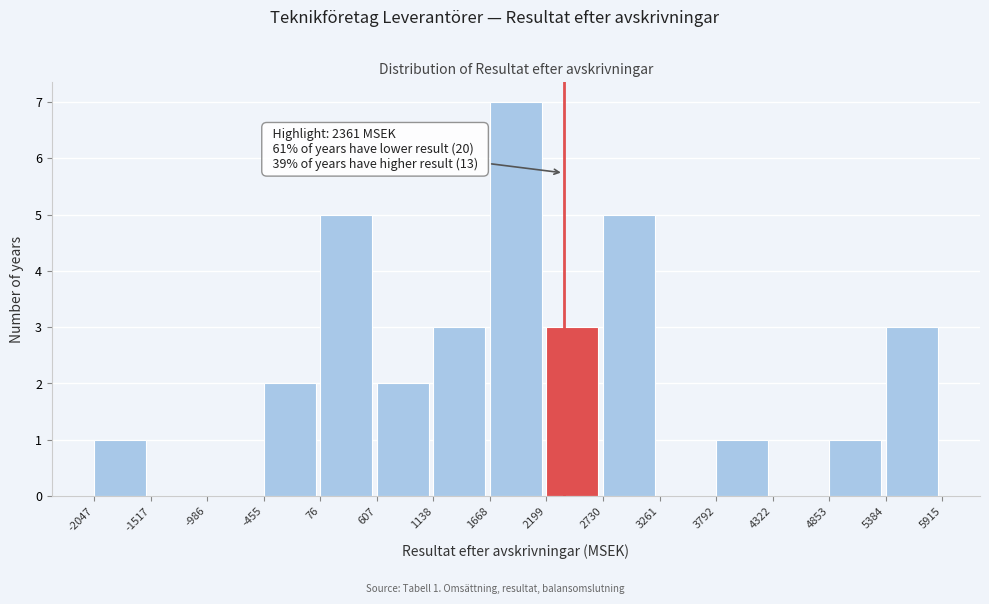

Which range on the x-axis has the tallest bar?

1668 to 2199